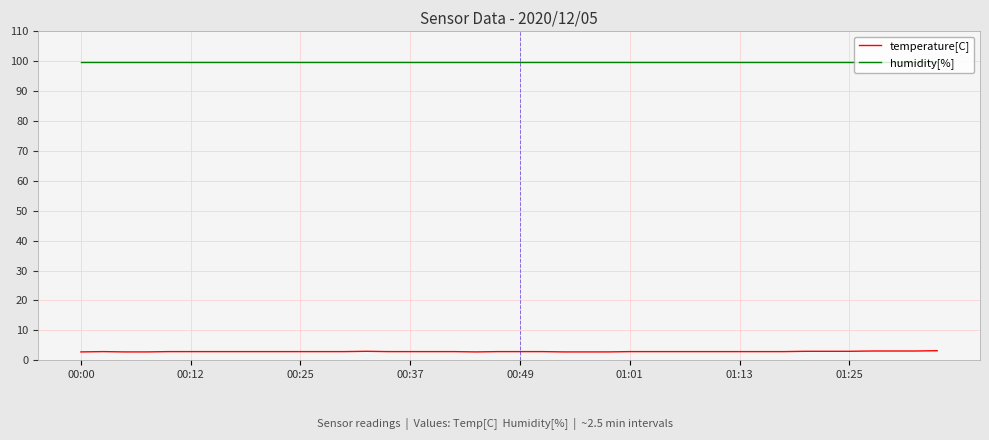

Which series has the largest range (max minus min)?

temperature[C]